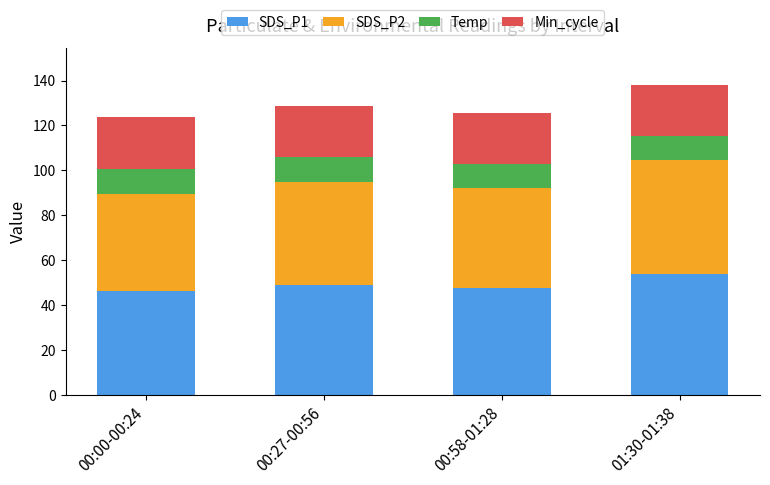

How many bars are there in total?

4